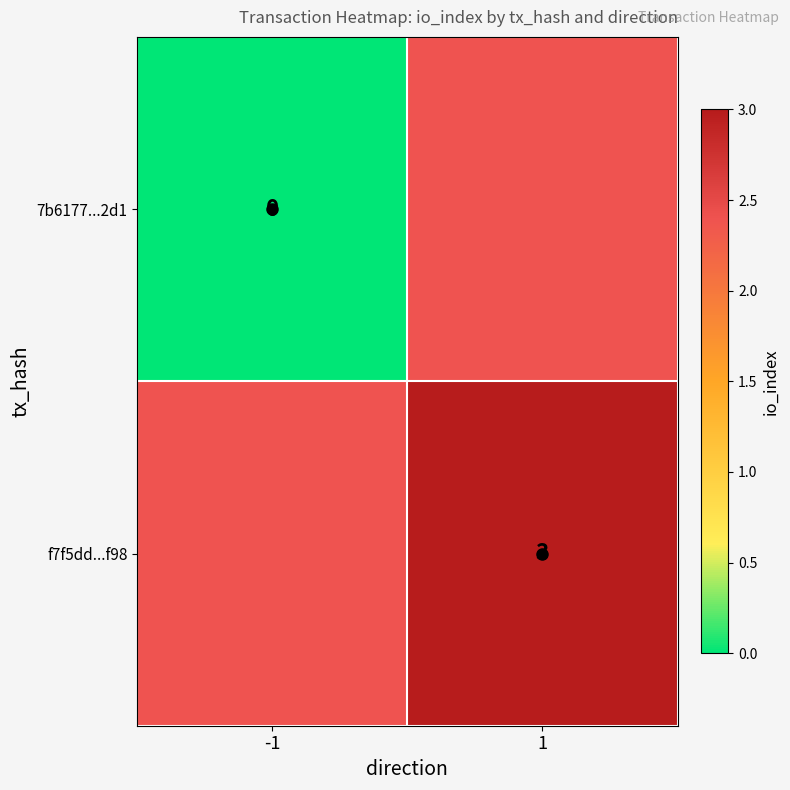

The value of f7f5dd...f98 at 1 is 5. True or false?

False